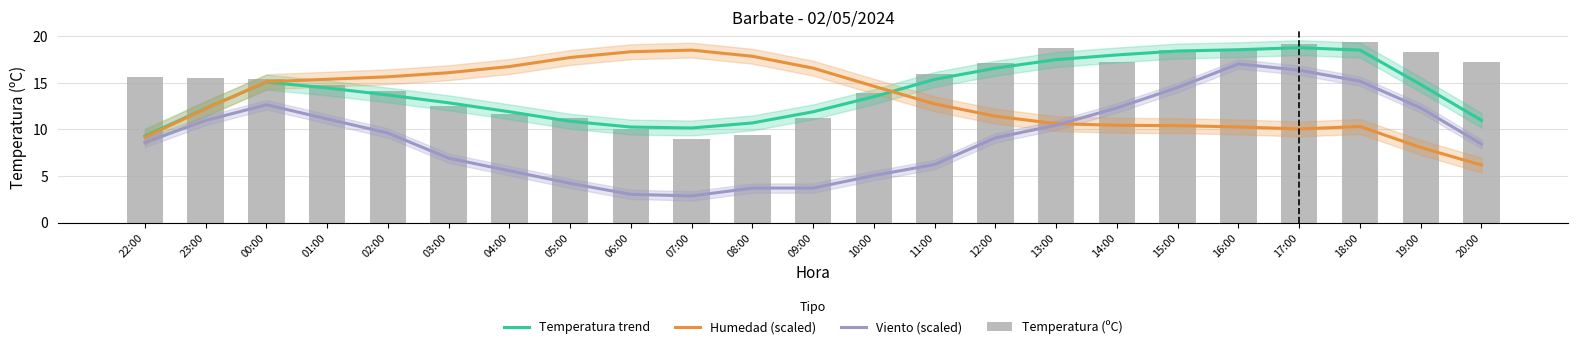

Which series has the widest spread of values?

Viento (scaled)